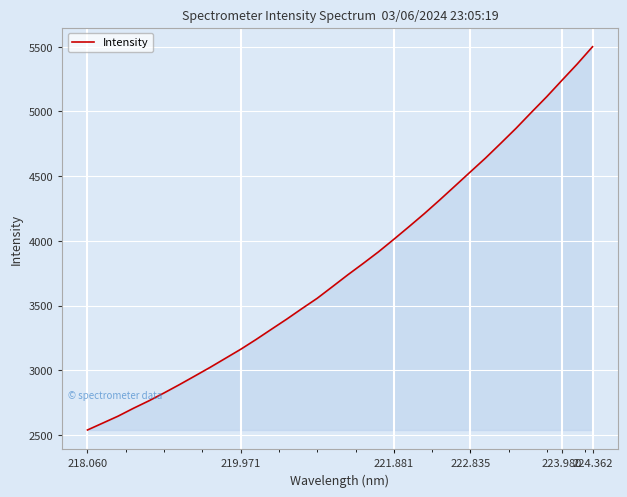

What is the minimum value shown in the chart?

2539.0